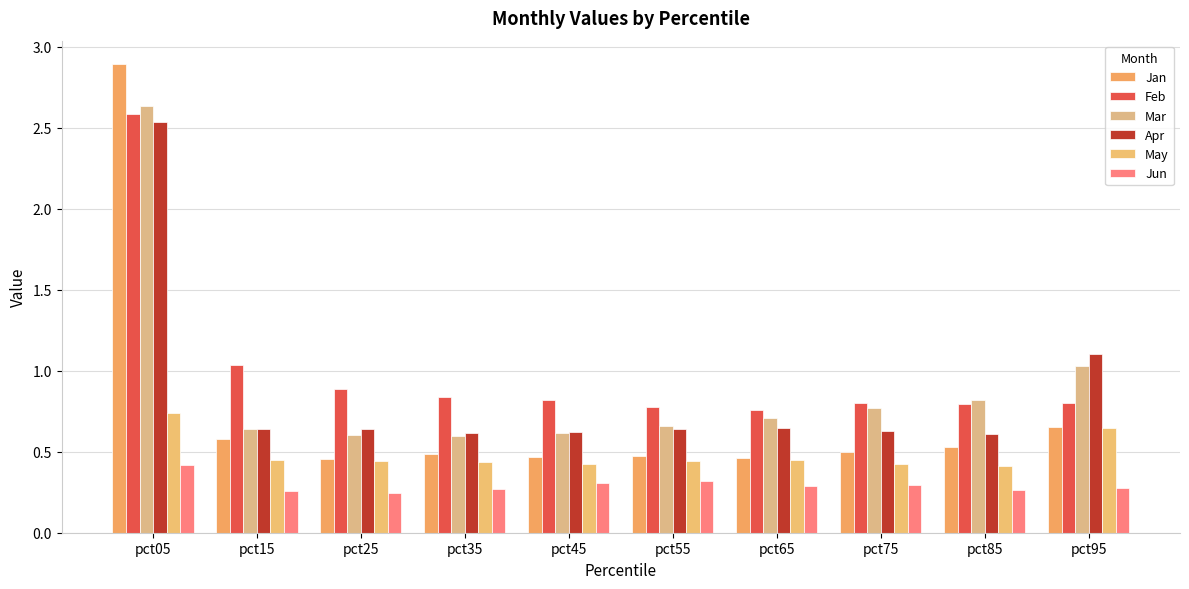

At how many categories does at least one series exceed 2?

1